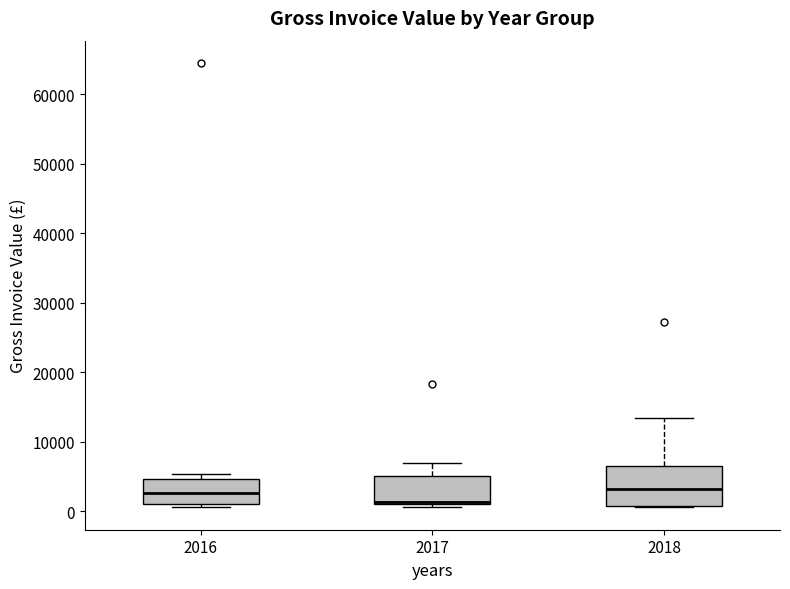

Reading left to right, read every box against the y-axis: the position of its median line, the range the box covers, and the ends of its whiskers. The values are not printed on the chart, so give them approximately, as read against the axis.

2016: median 3000, box 1000 to 5000, whiskers 1000 (just below the box's lower edge) to 5000 (just above the box's upper edge)
2017: median 1000 (just above the box's lower edge), box 1000 to 5000, whiskers 1000 (just below the box's lower edge) to 7000
2018: median 3000, box 1000 to 6000, whiskers 1000 to 13000